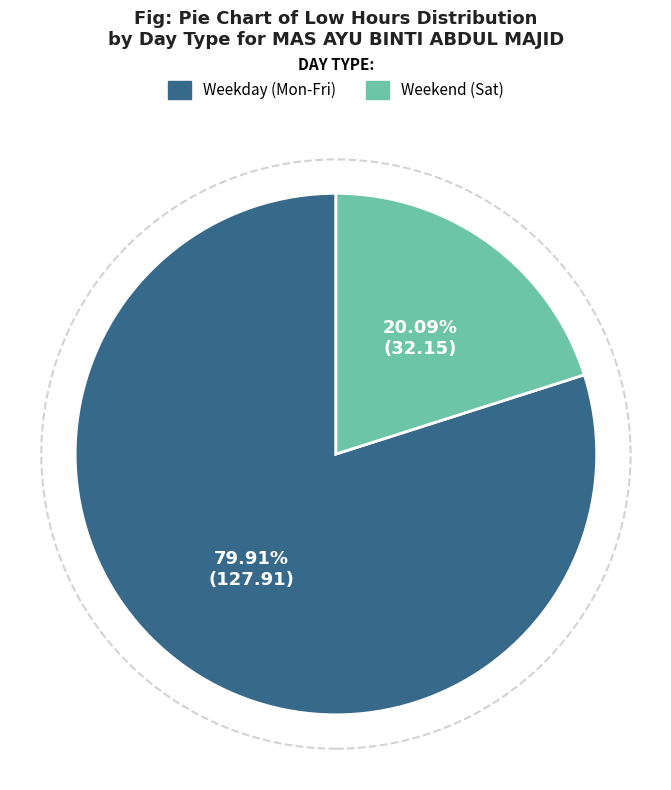

Count the number of slices in the pie.

2